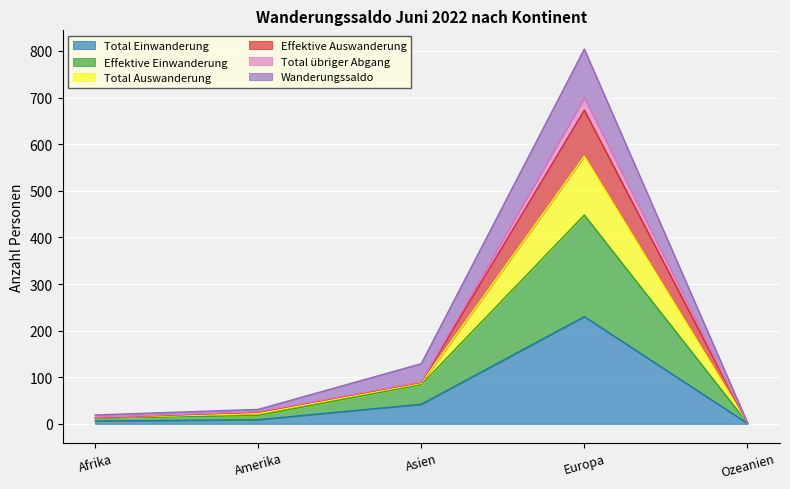

Which category has the highest value in the Total Einwanderung series?

Europa